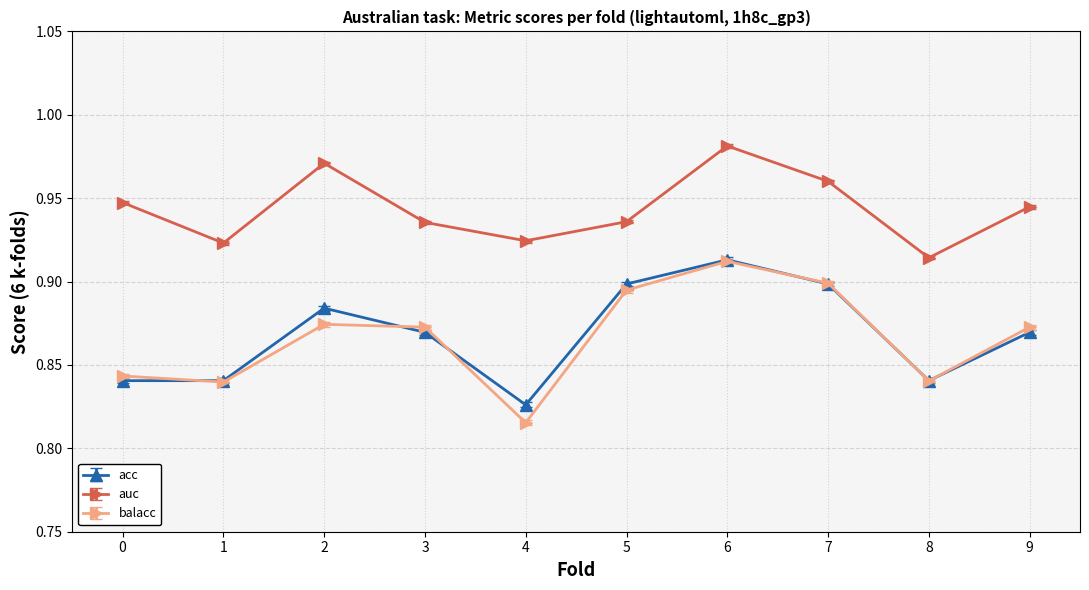

True or false: acc has a value of 0.5 at 8.

False